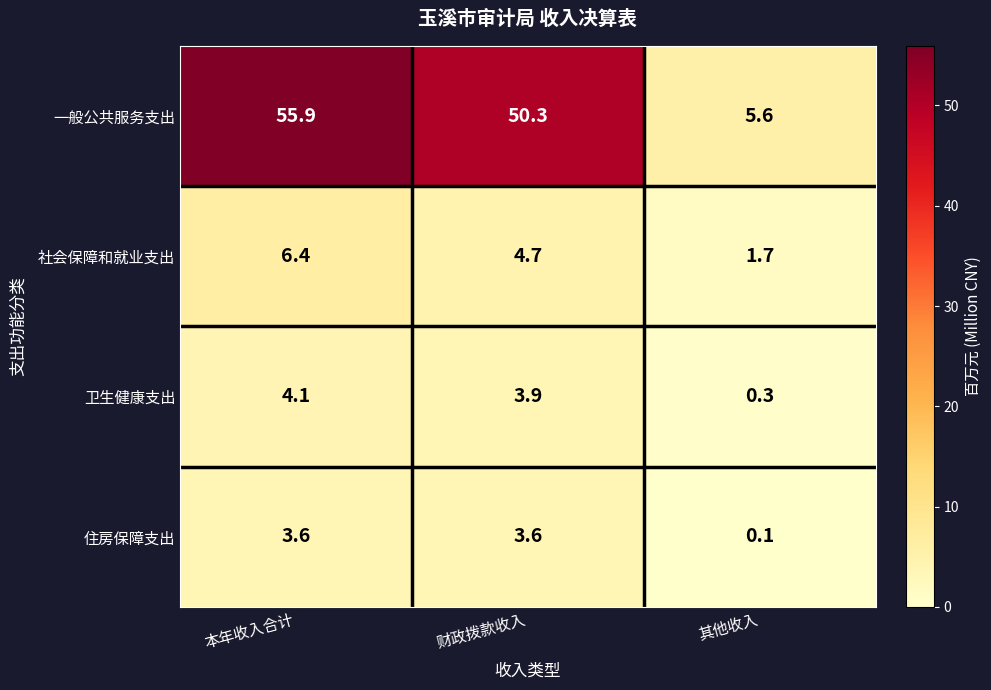

Reading right to left, extract all data points from this chart.

一般公共服务支出: 5.6	50.3	55.9
社会保障和就业支出: 1.7	4.7	6.4
卫生健康支出: 0.3	3.9	4.1
住房保障支出: 0.1	3.6	3.6